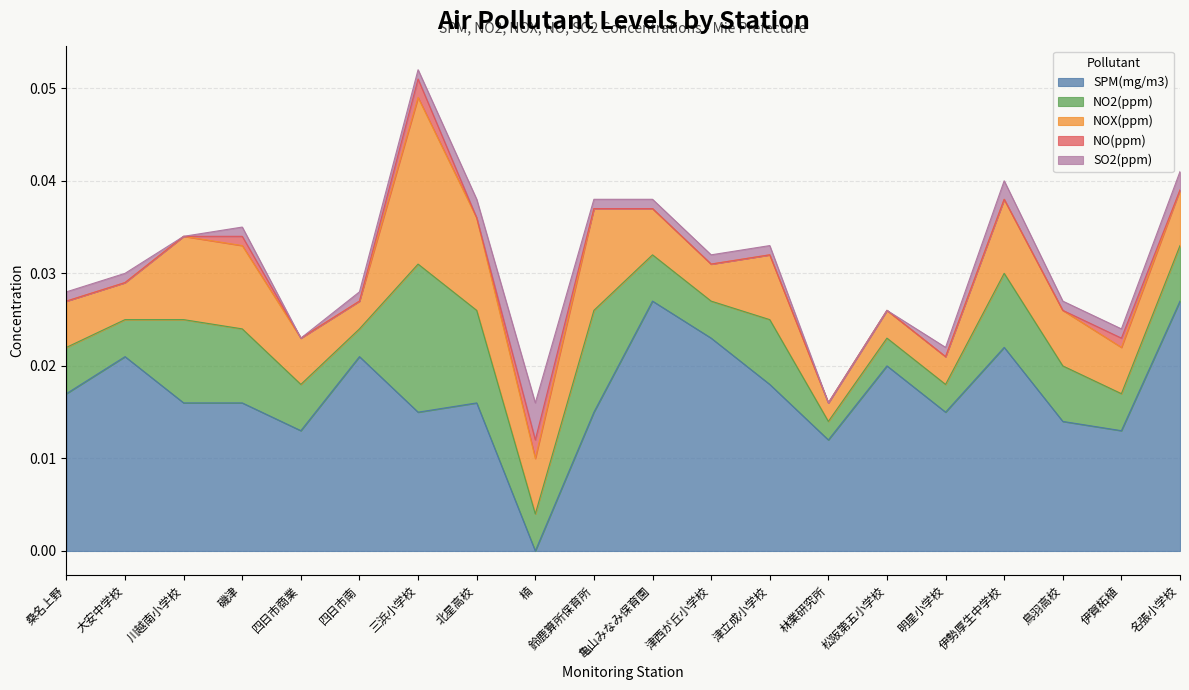

At which category is the sum across all series the highest?

三浜小学校